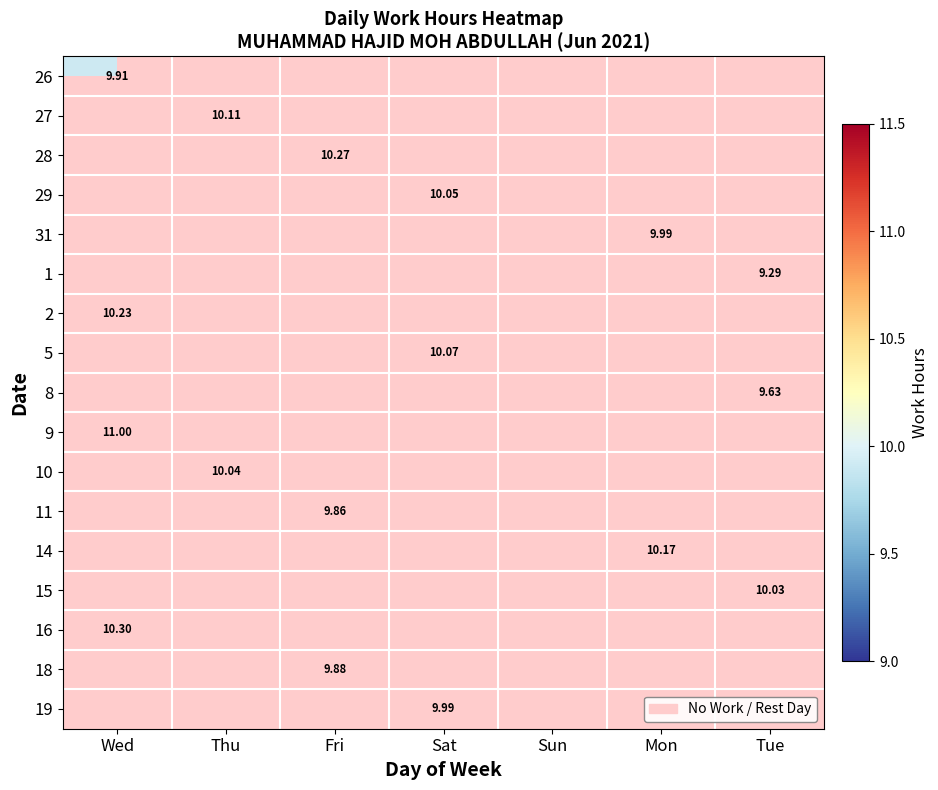

What is the greatest value displayed?

11.0